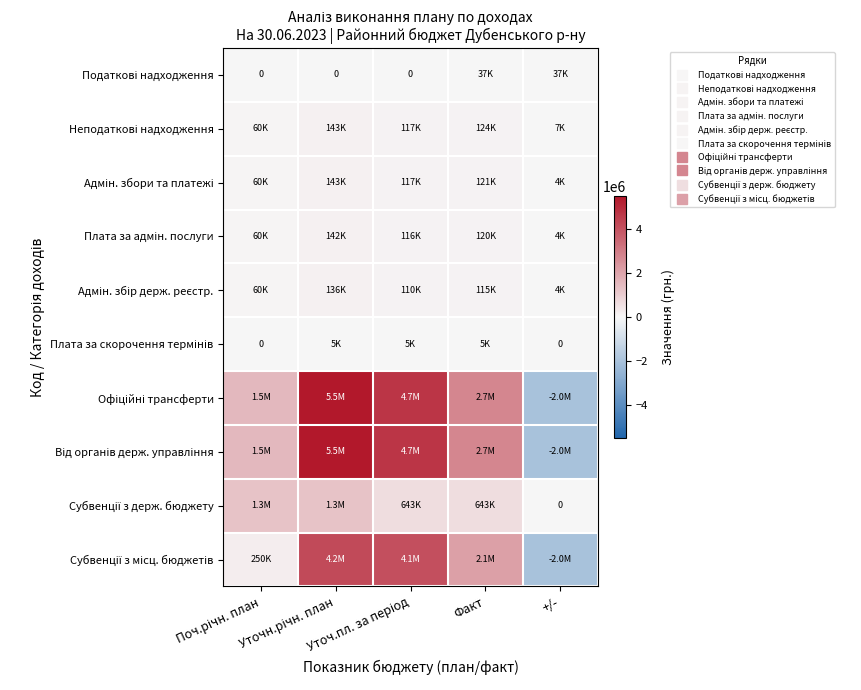

What is the sum of all Офіційні трансферти values?

12505000.0